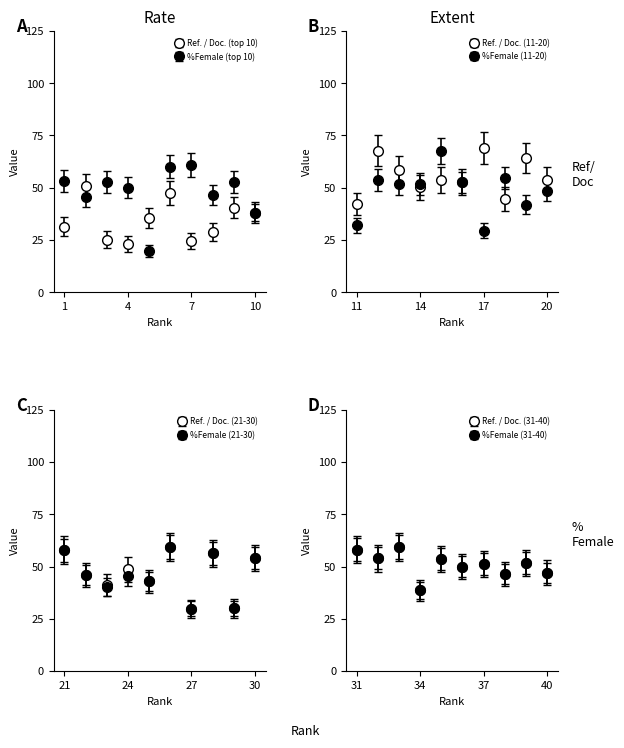

How many times do Ref. / Doc. and %Female cross each other?

7